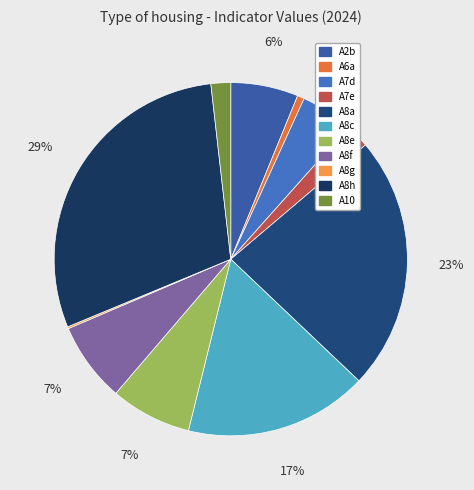

What percentage is the A8c slice, to the nearest percent?

17%